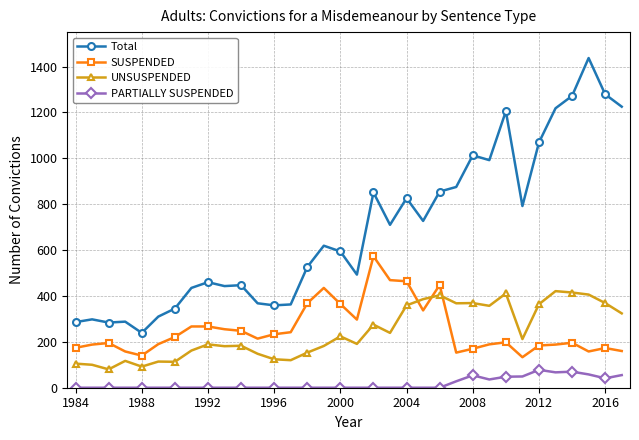

What is the sum of all Total values?

23503